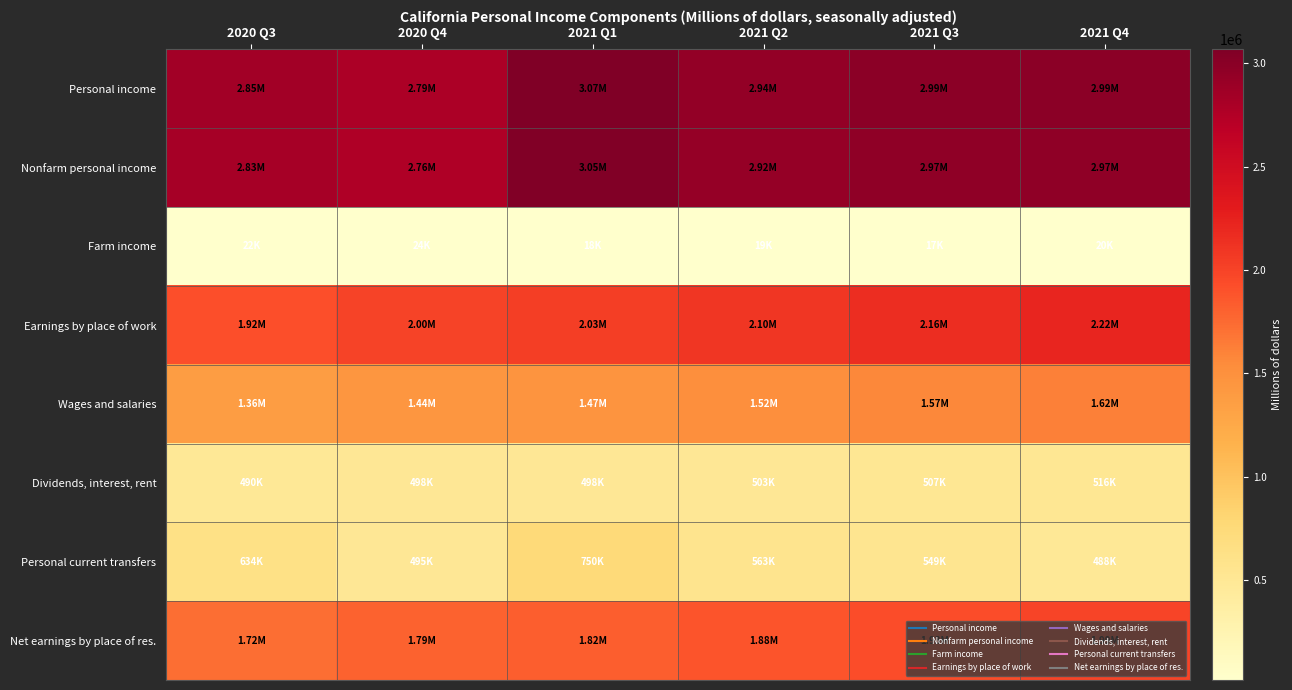

Reading right to left, list all the values displayed in this chart.

Personal income: 2021 Q4=2989470.5	2021 Q3=2987612.2	2021 Q2=2943750.0	2021 Q1=3067989.7	2020 Q4=2787817.3	2020 Q3=2848748.9
Nonfarm personal income: 2021 Q4=2969162.0	2021 Q3=2970686.9	2021 Q2=2924975.8	2021 Q1=3050034.4	2020 Q4=2764128.1	2020 Q3=2827036.0
Farm income: 2021 Q4=20308.4	2021 Q3=16925.3	2021 Q2=18774.2	2021 Q1=17955.3	2020 Q4=23689.2	2020 Q3=21712.9
Earnings by place of work: 2021 Q4=2218174.2	2021 Q3=2158383.6	2021 Q2=2097731.5	2021 Q1=2033466.3	2020 Q4=2003253.5	2020 Q3=1923496.6
Wages and salaries: 2021 Q4=1619980.9	2021 Q3=1572831.8	2021 Q2=1518104.9	2021 Q1=1467170.6	2020 Q4=1443341.1	2020 Q3=1364659.1
Dividends, interest, rent: 2021 Q4=516043.6	2021 Q3=506803.7	2021 Q2=502923.2	2021 Q1=498099.6	2020 Q4=498318.4	2020 Q3=490318.1
Personal current transfers: 2021 Q4=488231.5	2021 Q3=549389.9	2021 Q2=563258.0	2021 Q1=750445.6	2020 Q4=494527.0	2020 Q3=633882.0
Net earnings by place of res.: 2021 Q4=1985195.3	2021 Q3=1931418.5	2021 Q2=1877568.8	2021 Q1=1819444.5	2020 Q4=1794971.9	2020 Q3=1724548.8